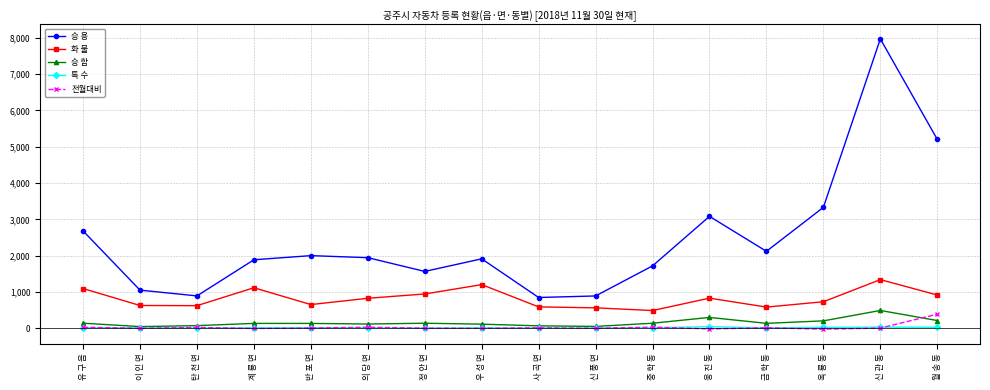

The 승 합 series shows 201 at 옥 룡 동. True or false?

True